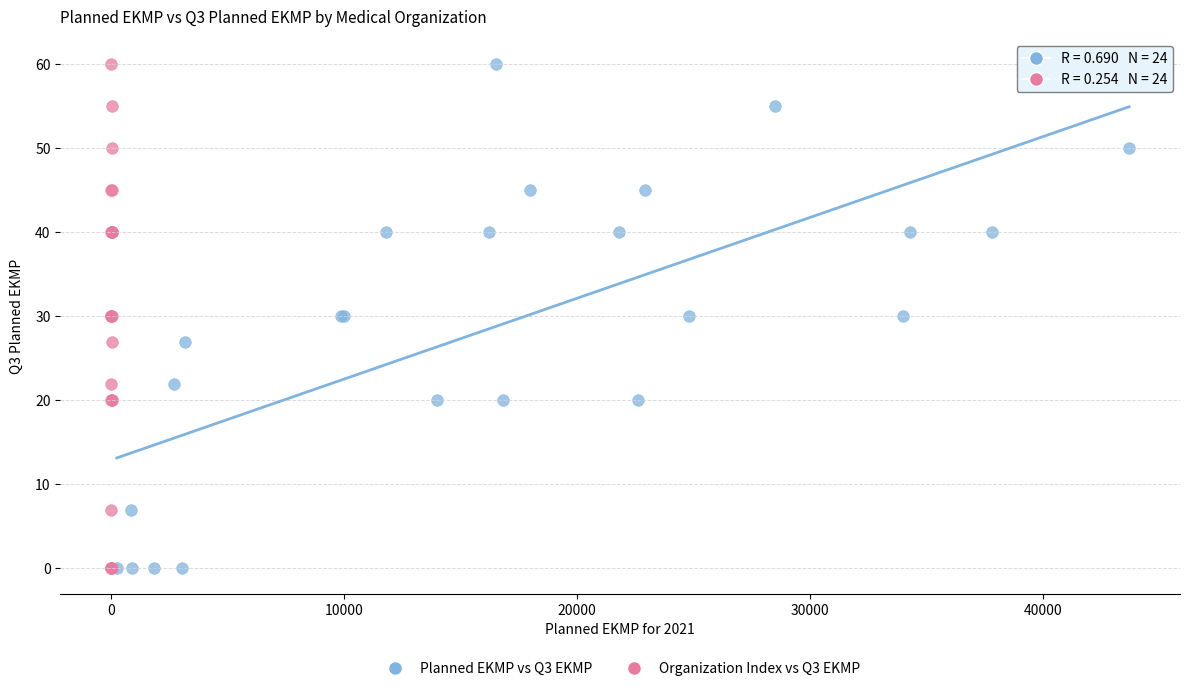

What are all the series names shown in the legend?

Planned EKMP vs Q3 EKMP, Organization Index vs Q3 EKMP